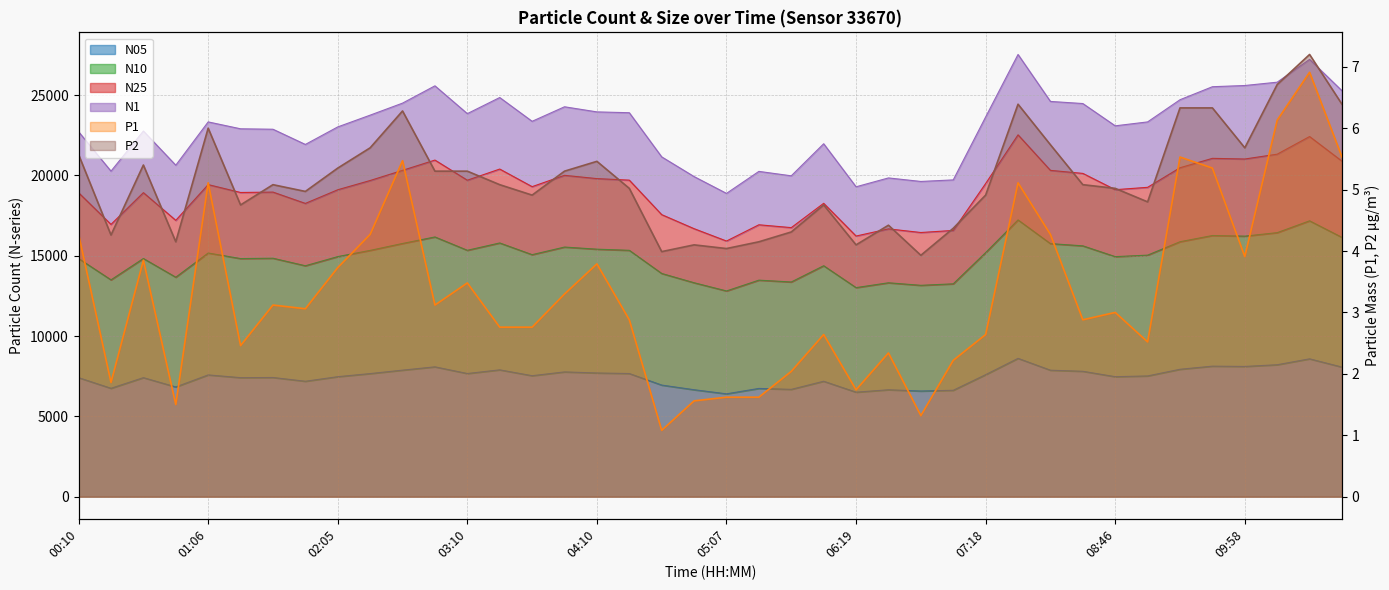

Reading right to left, extract all data points from this chart.

N25: 20889.4	22422.9	21324.7	21024.3	21065.2	20480.5	19261.1	19114.2	20128.4	20317.7	22529.3	19496.5	16576.6	16447.8	16673.6	16227.9	18266.3	16752.1	16928.9	15917.2	16686.1	17560.8	19708.3	19804.1	20008.4	19303.0	20398.8	19703.8	20957.9	20318.4	19685.5	19109.9	18259.9	18964.5	18939.7	19430.7	17205.4	18929.5	16952.9	18923.5
N05: 8068.4	8582.6	8215.1	8108.4	8126.4	7932.6	7517.8	7470.5	7807.3	7874.5	8612.5	7596.5	6624.1	6578.6	6656.7	6506.7	7187.4	6681.9	6739.5	6403.0	6658.5	6948.0	7667.7	7702.2	7768.7	7532.4	7896.9	7667.9	8083.9	7878.4	7664.2	7471.2	7186.4	7421.0	7410.7	7582.0	6831.1	7411.5	6748.1	7410.8
N10: 16144.8	17175.1	16439.2	16221.7	16260.5	15873.5	15038.8	14945.2	15618.1	15755.0	17231.5	15196.3	13252.1	13159.6	13317.4	13016.5	14378.7	13367.3	13481.6	12809.1	13319.7	13897.4	15339.1	15409.7	15541.8	15068.4	15797.0	15340.6	16171.3	15765.0	15334.6	14947.9	14377.5	14846.5	14824.6	15172.0	13664.5	14828.9	13499.2	14828.2
N1: 25274.0	27228.3	25807.3	25600.5	25525.1	24714.9	23334.1	23090.1	24477.7	24609.4	27532.9	23641.4	19723.8	19626.8	19846.2	19294.5	21973.9	19977.5	20253.4	18883.3	19929.9	21157.1	23906.2	23957.7	24275.9	23371.2	24852.6	23849.3	25580.3	24503.6	23755.0	23022.3	21931.0	22878.1	22905.2	23334.2	20638.3	22767.1	20267.9	22722.0
P1: 5.5	6.9	6.1	3.9	5.3	5.5	2.5	3.0	2.9	4.3	5.1	2.6	2.2	1.3	2.3	1.7	2.6	2.0	1.6	1.6	1.6	1.1	2.9	3.8	3.3	2.8	2.8	3.5	3.1	5.5	4.3	3.7	3.1	3.1	2.5	5.1	1.5	3.9	1.9	4.3
P2: 6.4	7.2	6.7	5.7	6.3	6.3	4.8	5.0	5.1	5.7	6.4	4.9	4.4	3.9	4.4	4.1	4.8	4.3	4.2	4.0	4.1	4.0	5.0	5.5	5.3	4.9	5.1	5.3	5.3	6.3	5.7	5.3	5.0	5.1	4.8	6.0	4.2	5.4	4.3	5.6